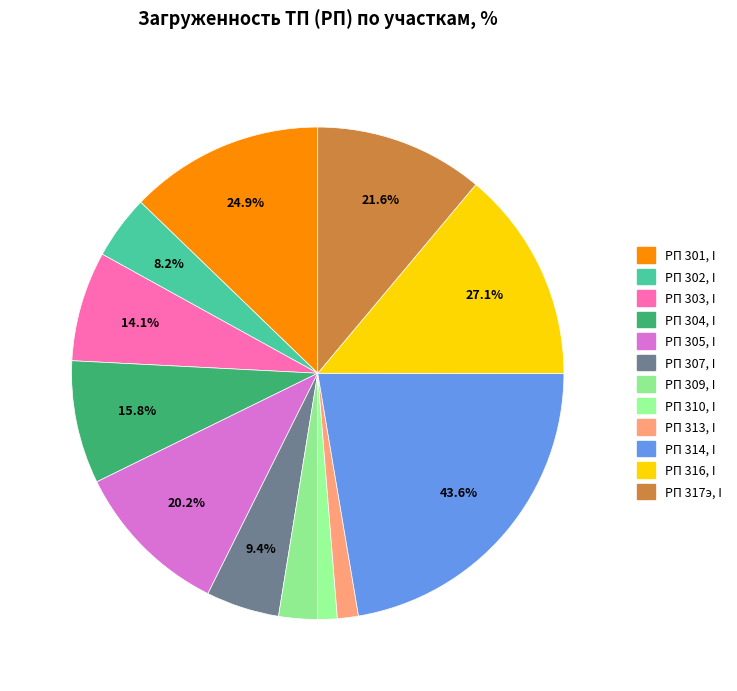

True or false: РП 302, I accounts for 4% of the total.

True